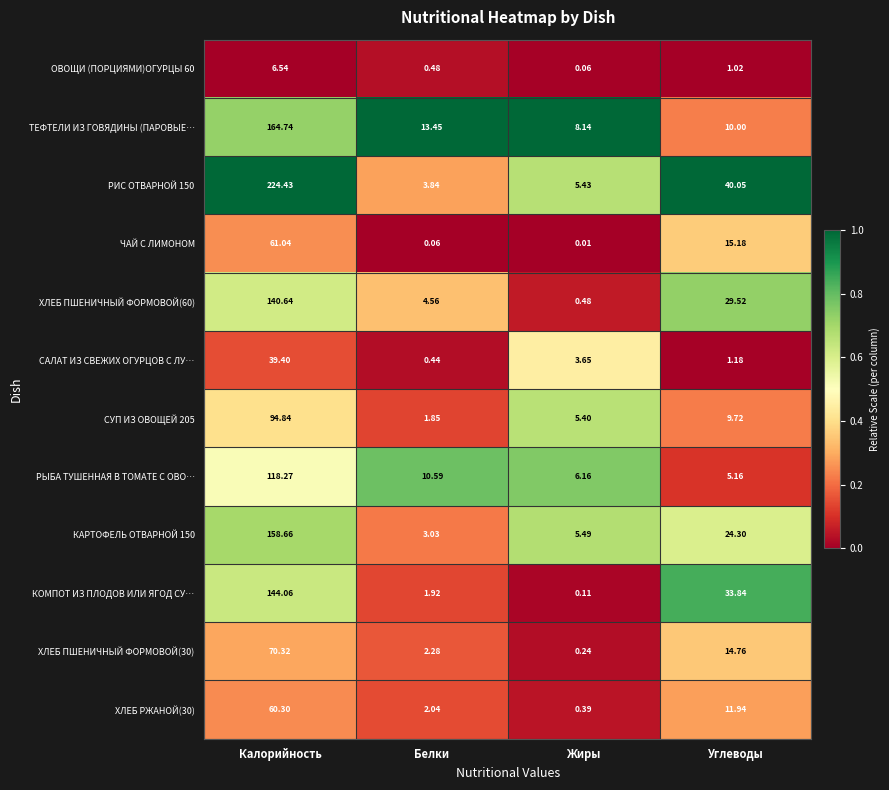

At which label is ХЛЕБ РЖАНОЙ(30) closest to 30?

Углеводы